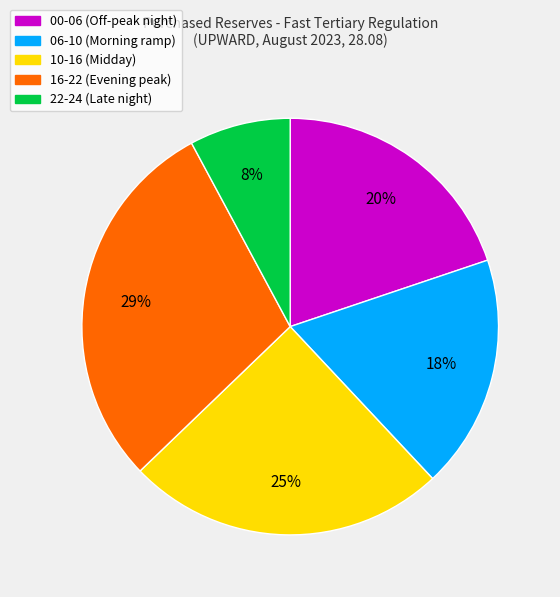

What is the largest slice in the pie chart?

16-22 (Evening peak)